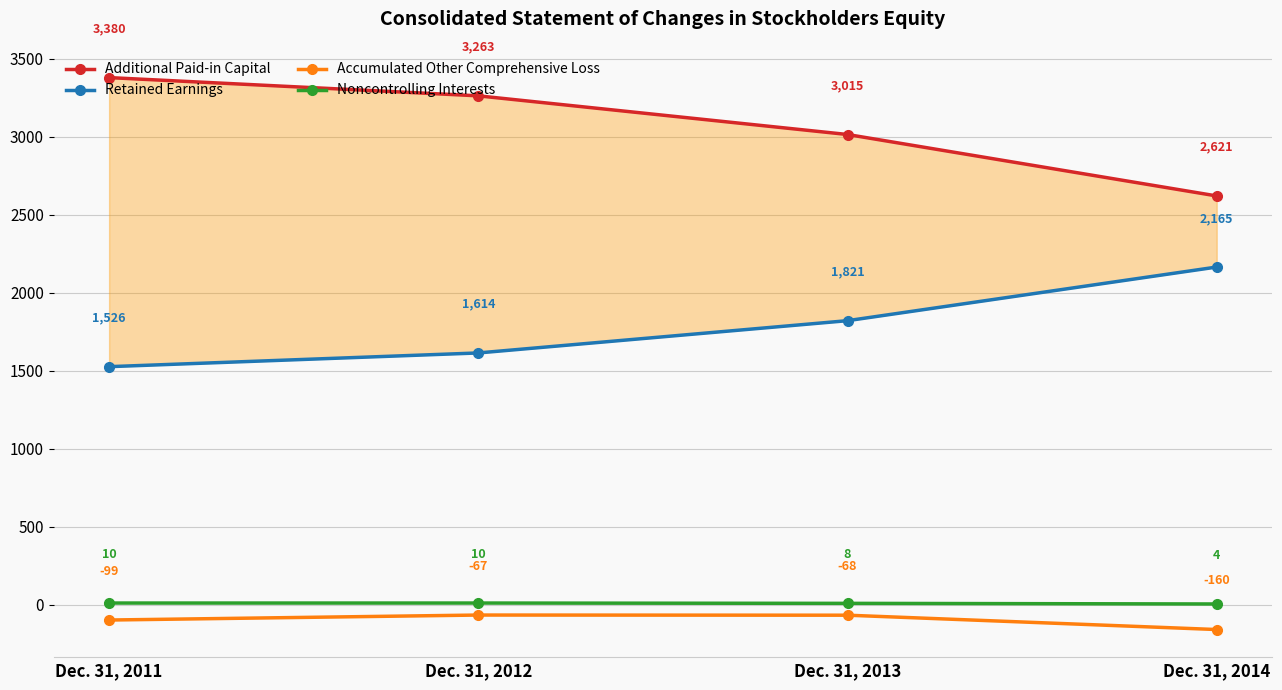

What is the difference between the second highest and minimum values in the Accumulated Other Comprehensive Loss series?

92